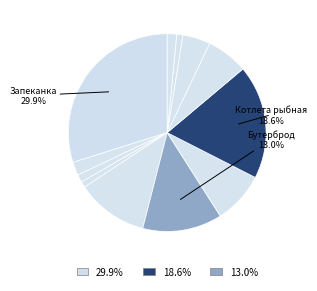

What is the smallest slice in the pie chart?

Хлеб ржаной (завтрак)